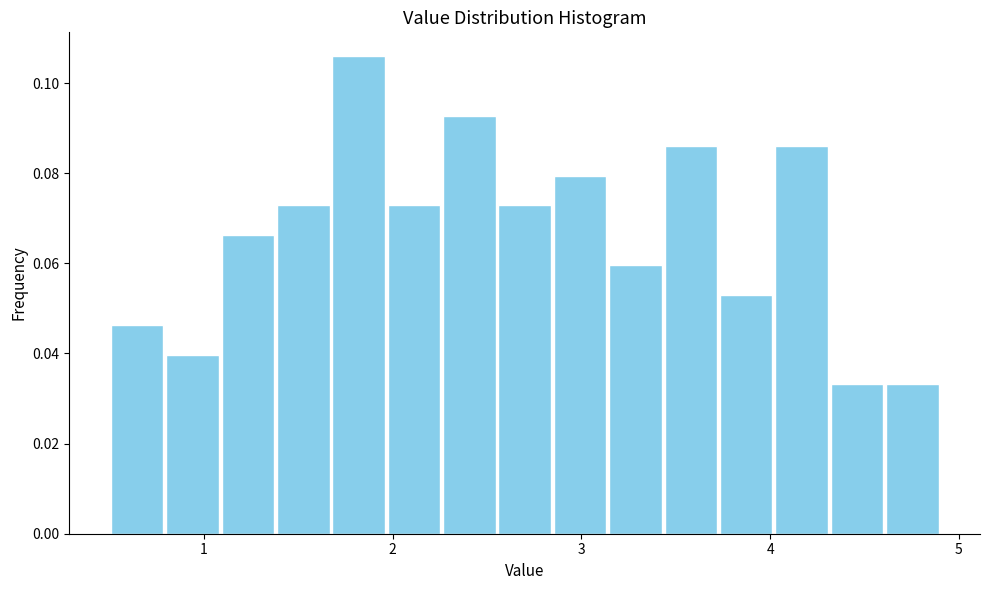

Around what value on the x-axis is the tallest bar? Give the approximate position of its centre, as read against the axis.

1.8